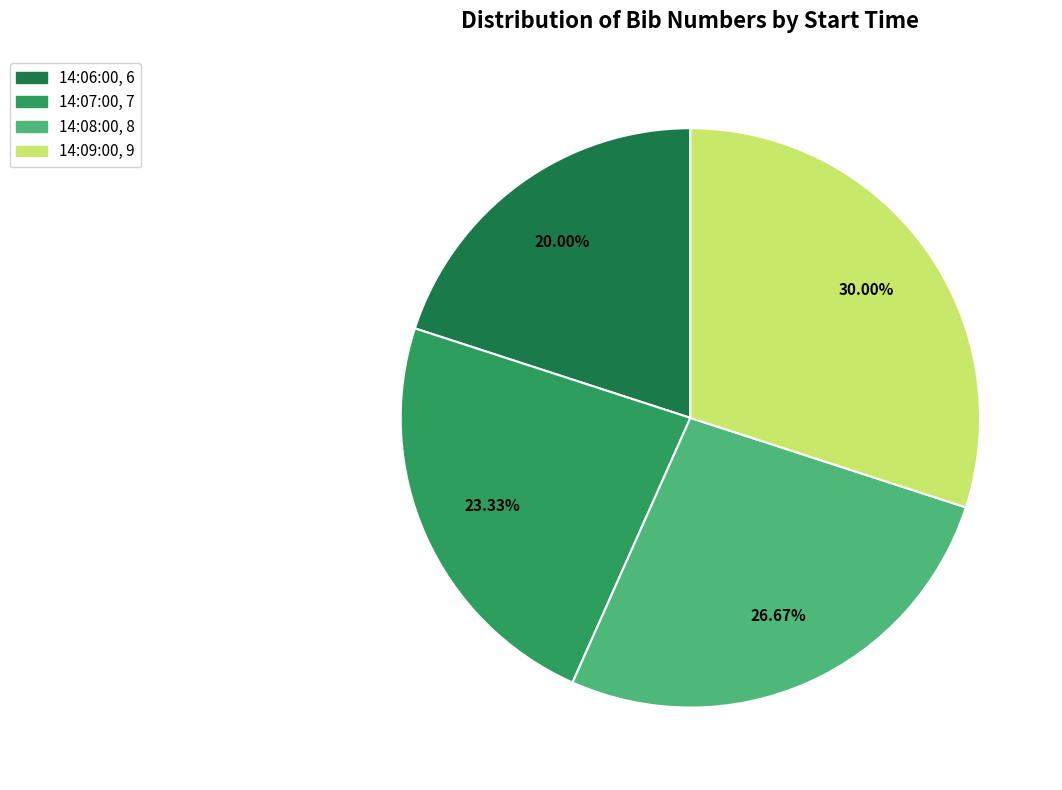

What portion of the pie excludes 14:09:00?

70.0%